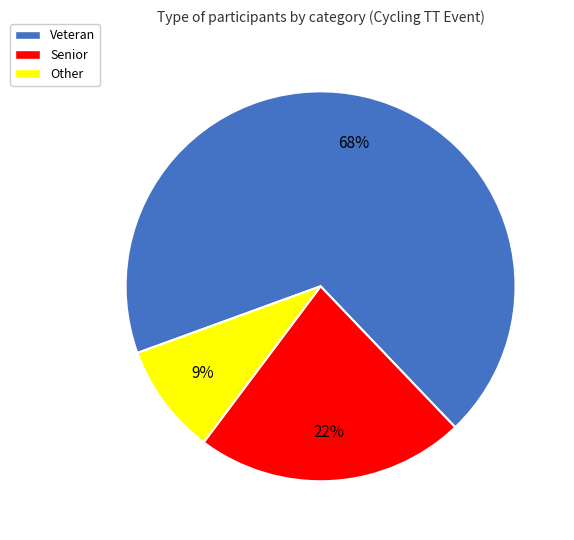

Count the number of slices in the pie.

3